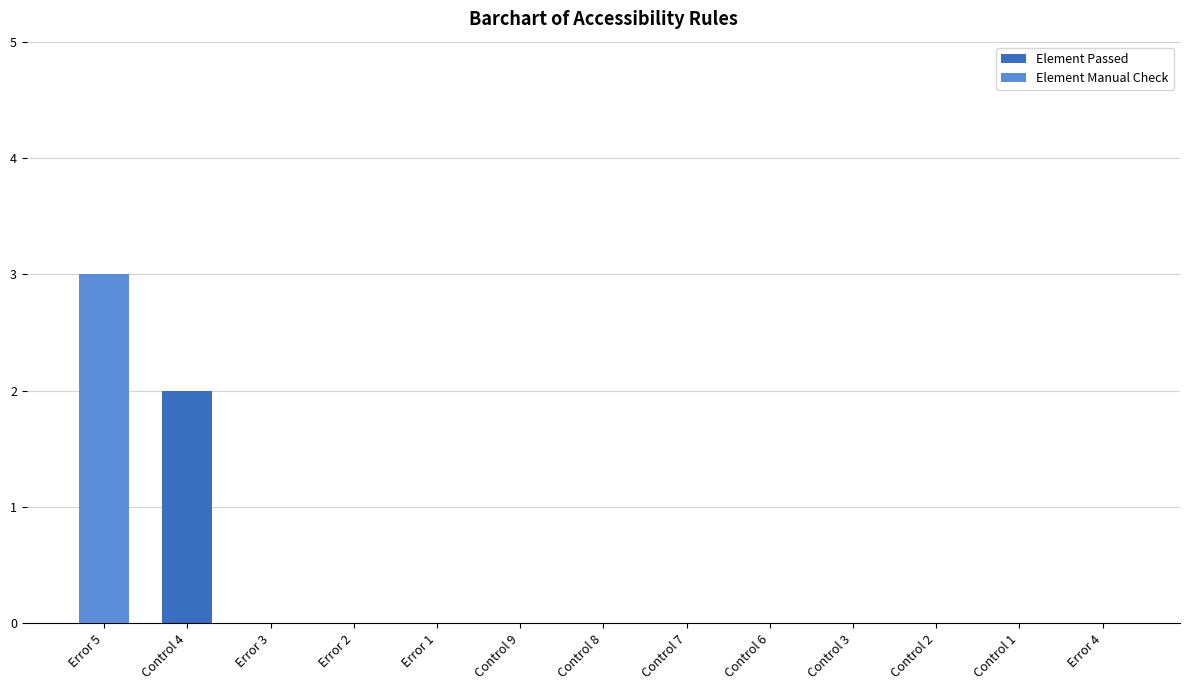

True or false: Element Passed has a value of 1 at Control 9.

False